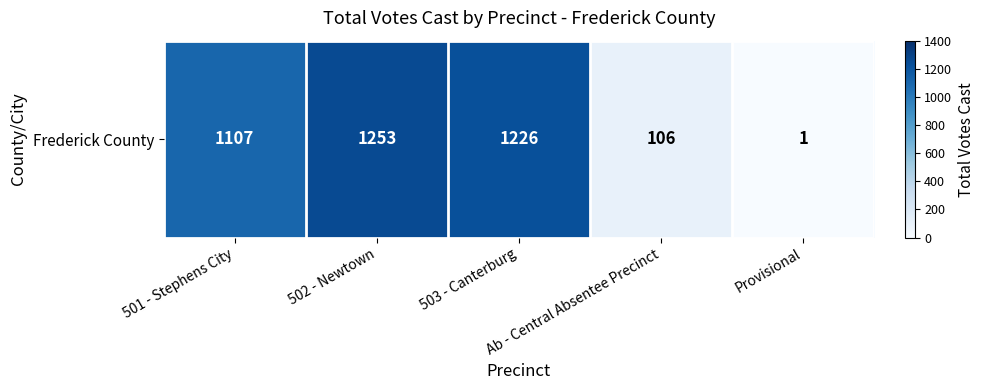

Which category has the lowest value across all series?

Provisional